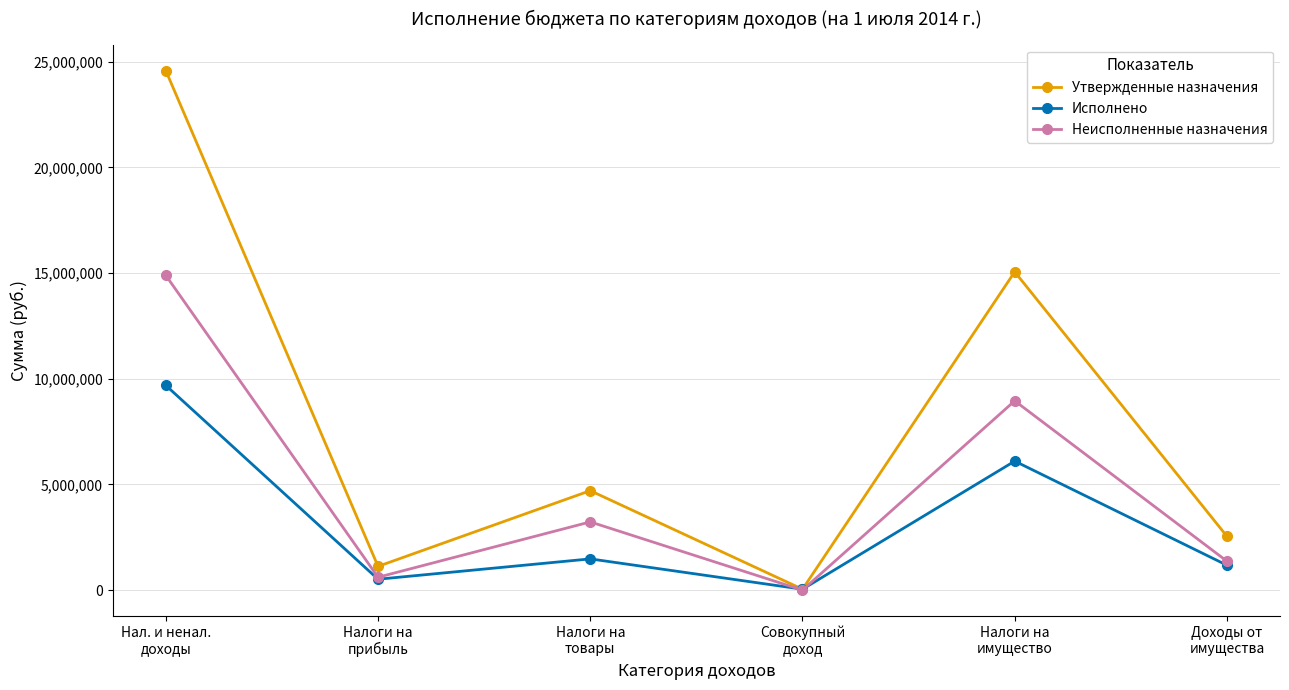

Which series has the widest spread of values?

Утвержденные назначения